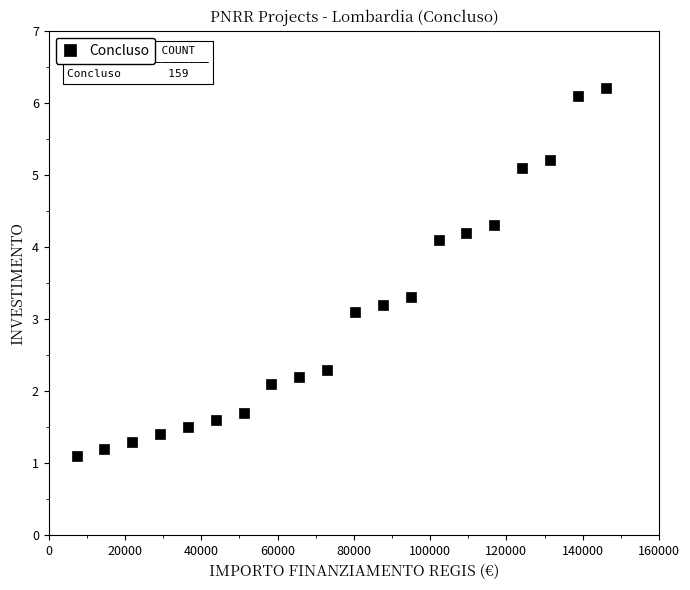

What Y value in the scatter plot is closest to 3?

3.1